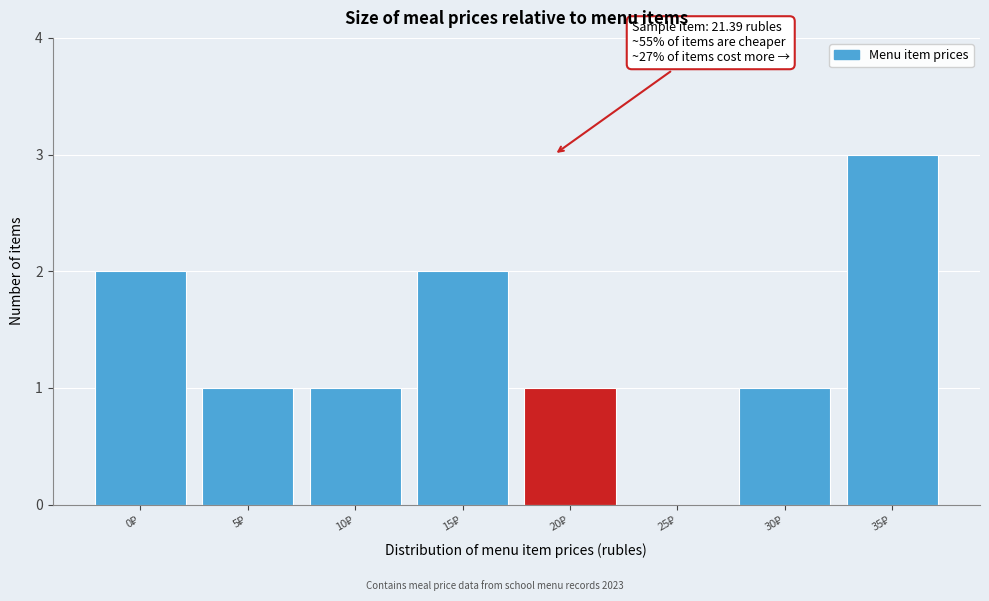

What is the sum of all values?

11